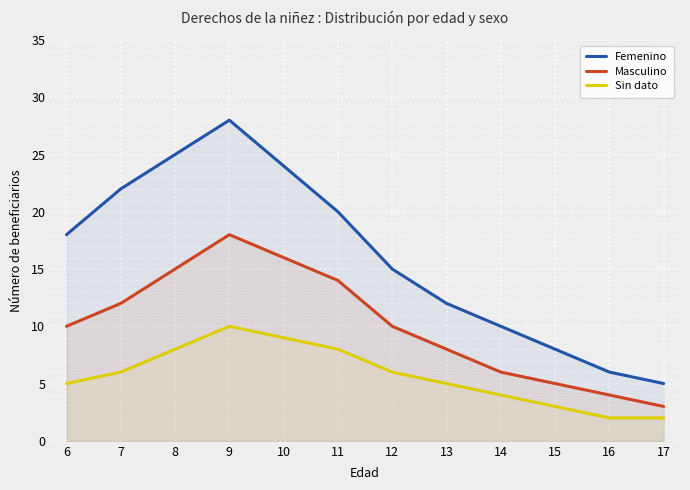

What is the sum of all Femenino values?

193